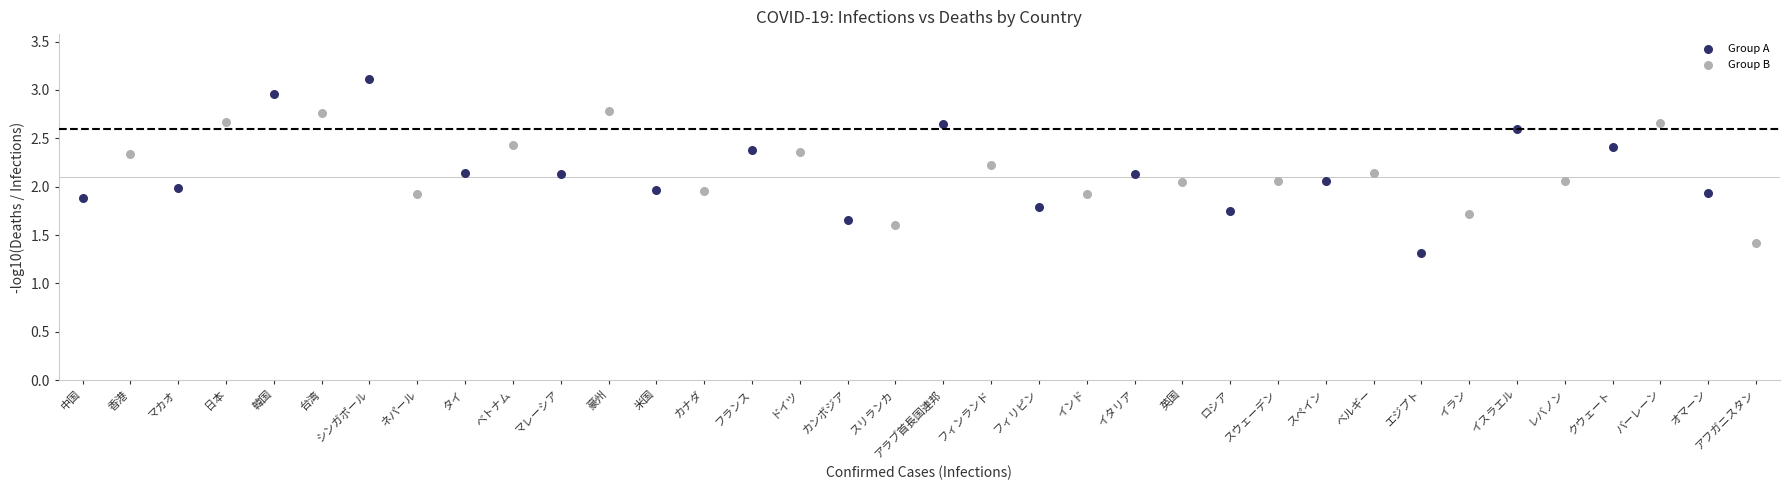

Which series has the widest spread of Y values?

Group A